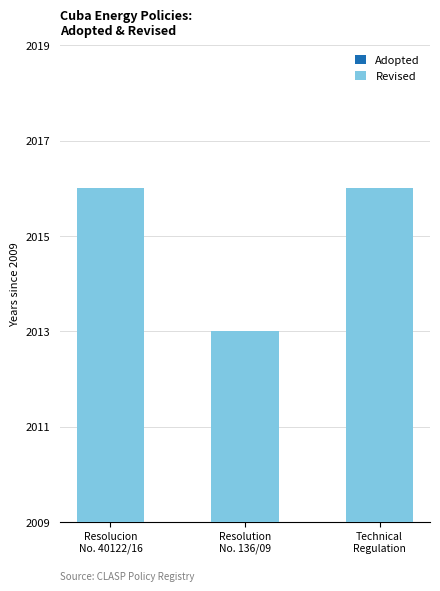

What position from the left is Resolucion
No. 40122/16?

1